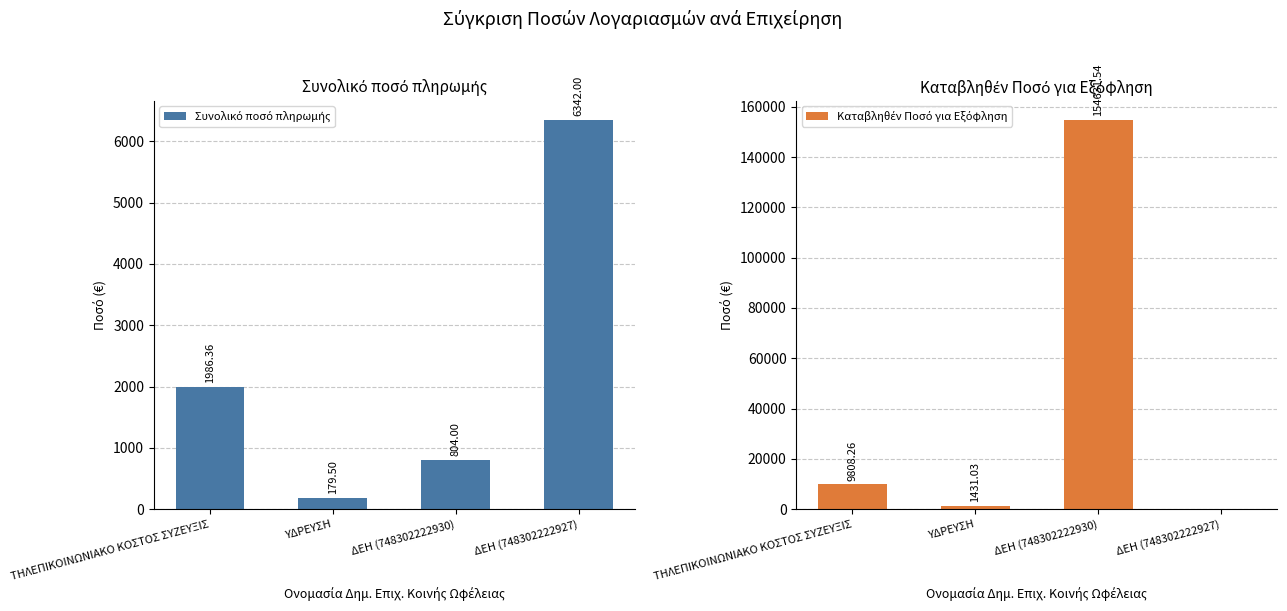

At ΥΔΡΕΥΣΗ, list the series in order from smallest to largest.

Συνολικό ποσό πληρωμής, Καταβληθέν Ποσό για Εξόφληση